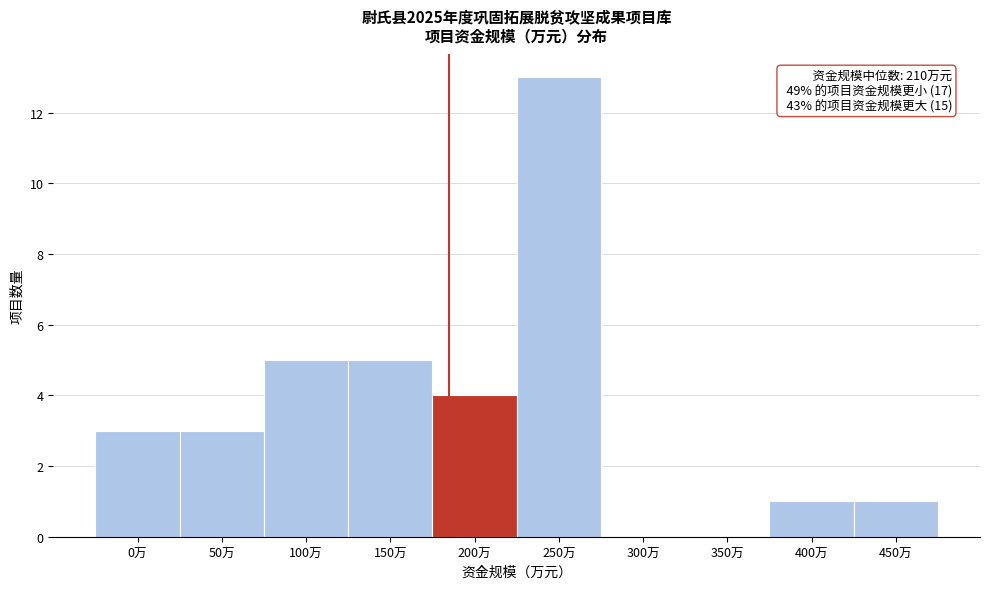

Reading right to left, list all the values displayed in this chart.

450万=1	400万=1	350万=0	300万=0	250万=13	200万=4	150万=5	100万=5	50万=3	0万=3